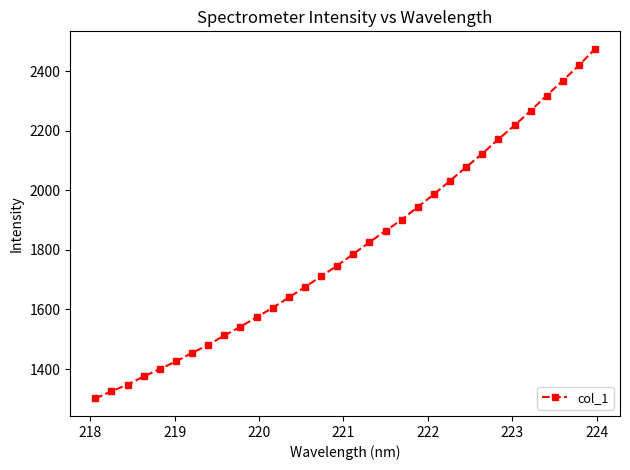

True or false: the data has more than 2 interior local peaks.

False